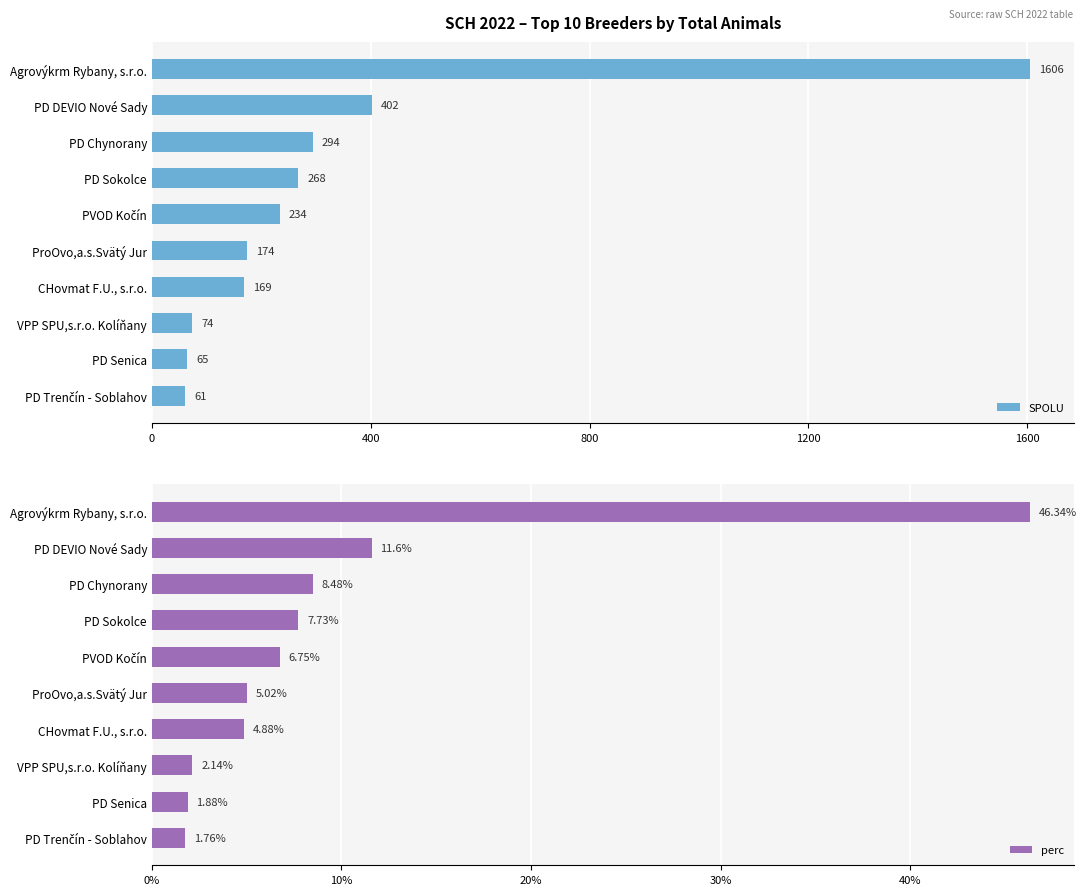

What is the maximum value shown in the chart?

1606.0